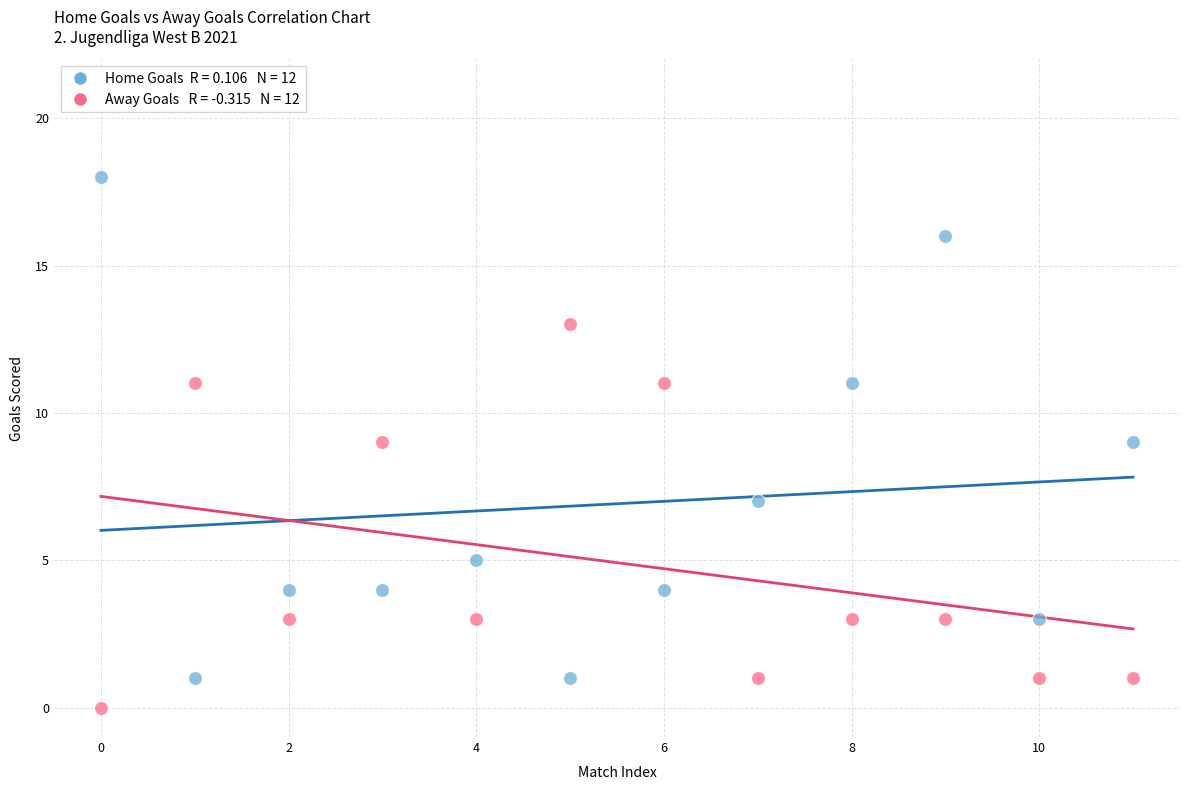

Across all data points, what is the range of Y values (max minus min)?

18